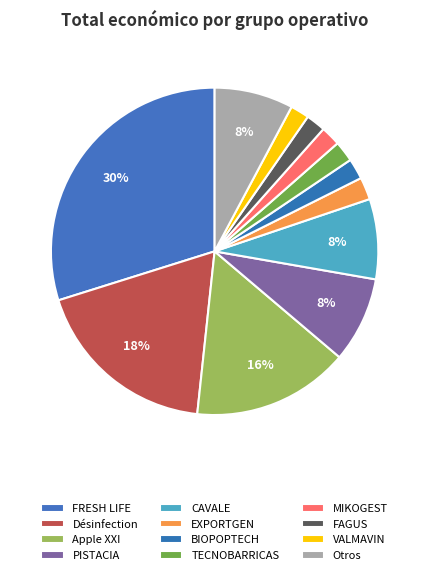

To the nearest percent, what percentage of the pie is PISTACIA?

8%